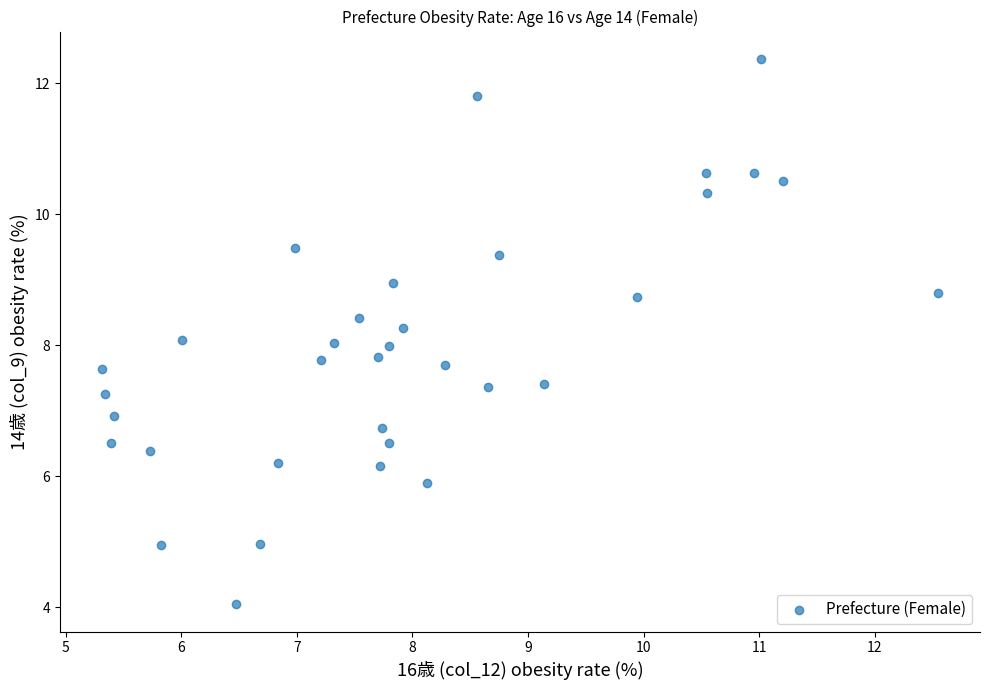

What is the range of Y values (max minus min)?

8.3